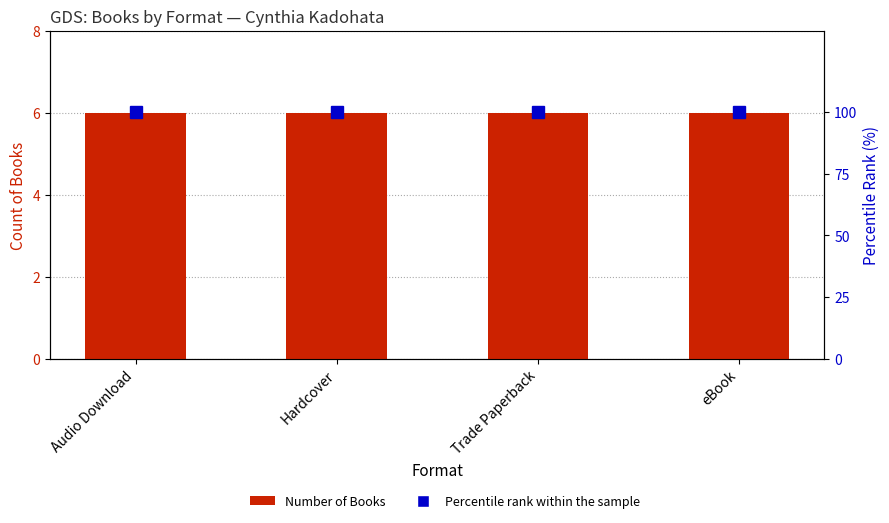

True or false: Percentile rank within the sample has a value of 177 at Trade Paperback.

False